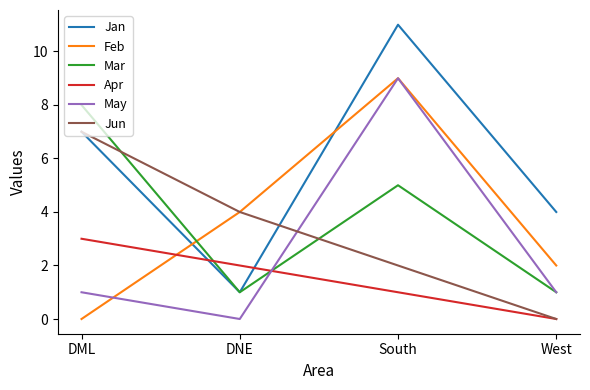

How many values in Apr are above zero?

3